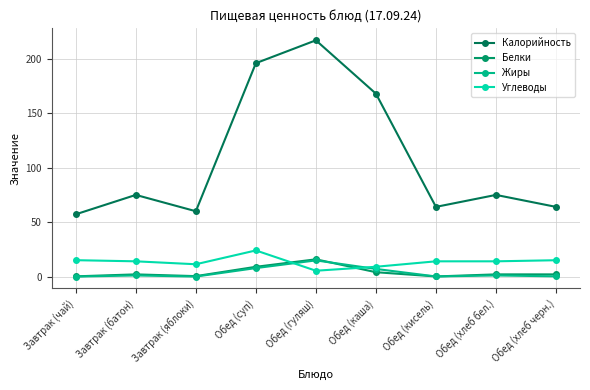

Is this an area chart (filled region under the line)?

No